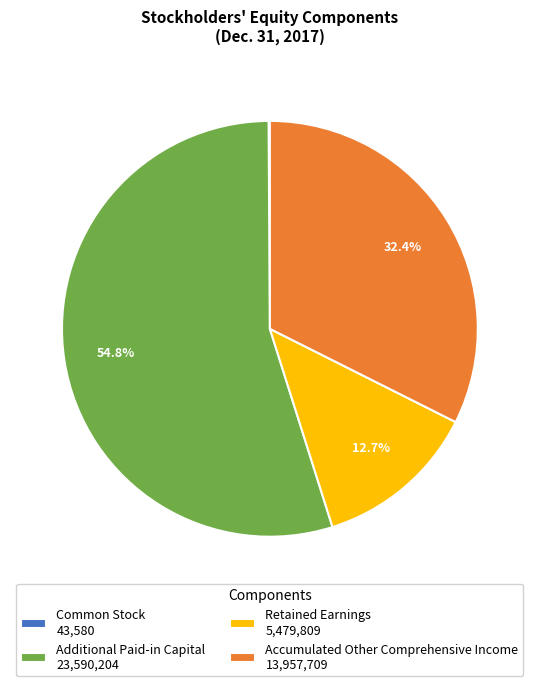

To the nearest percent, what percentage of the pie is Retained Earnings?

13%